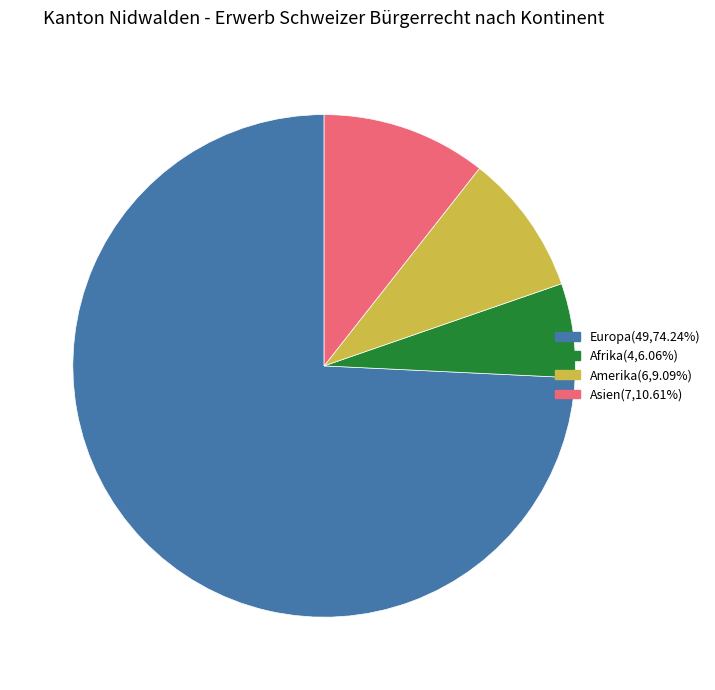

Is there any slice that represents more than half of the pie?

Yes